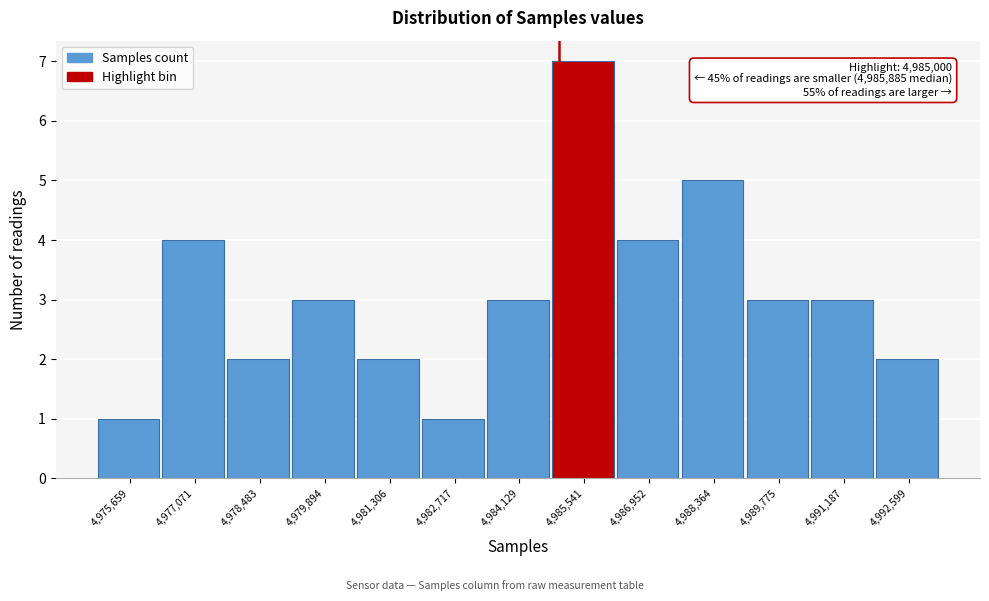

Over which range of the x-axis is the bar tallest?

4984800 to 4986200